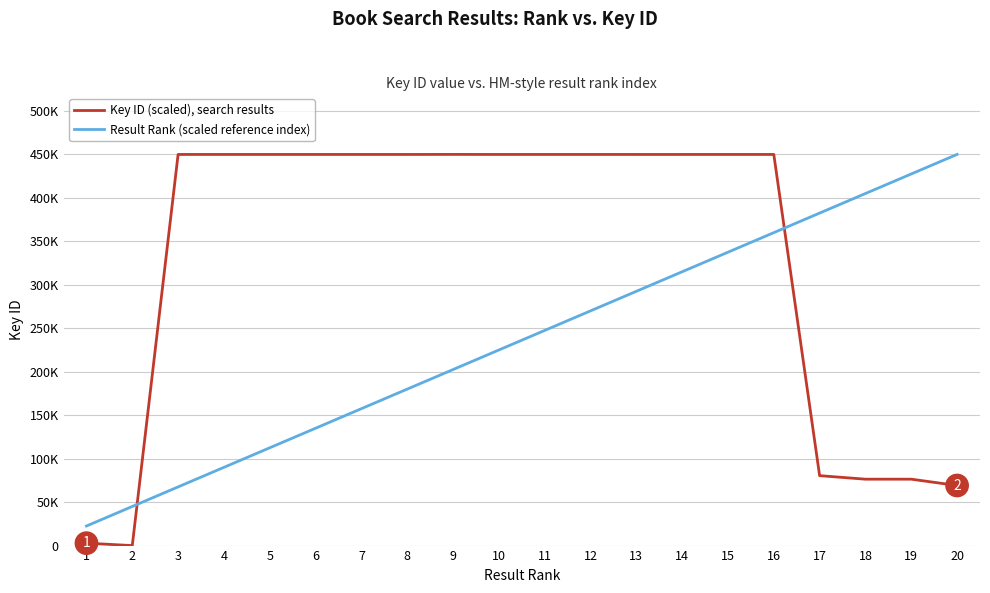

How many intersections are there between Key ID (scaled), search results and Result Rank (scaled reference index)?

2